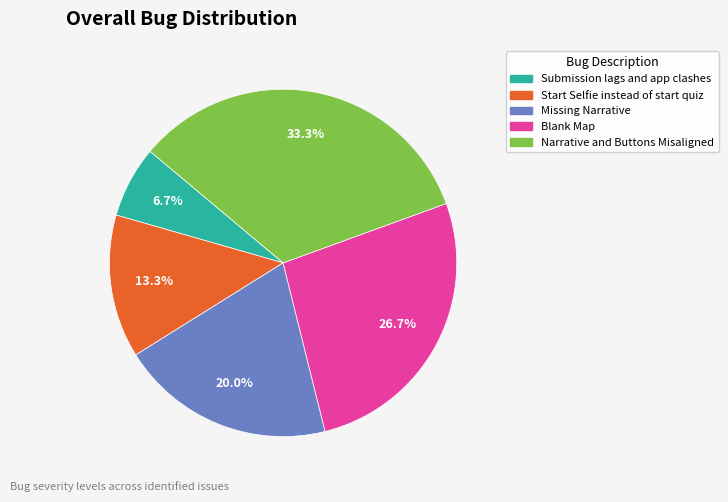

Combined, do Narrative and Buttons Misaligned and Blank Map account for over 50%?

Yes